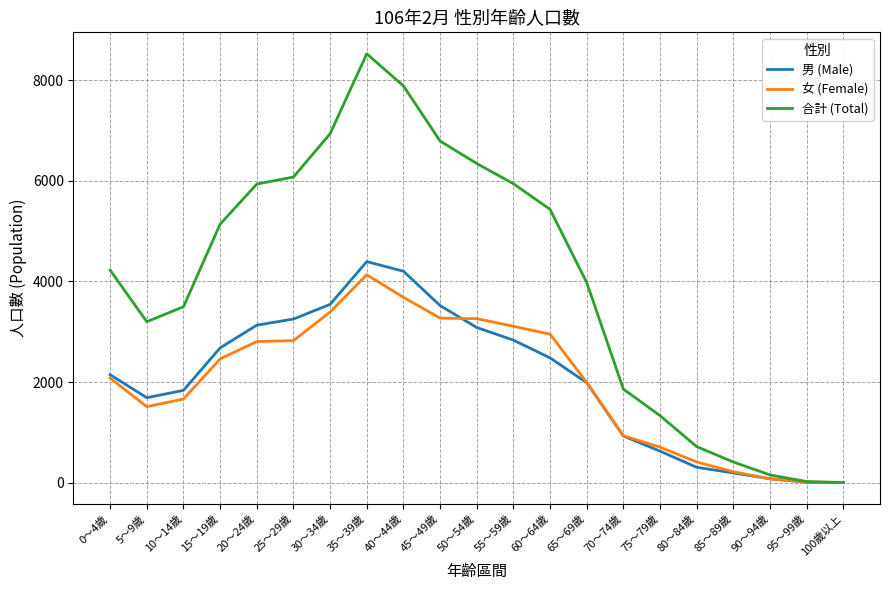

What is the sum of the 合計 (Total) values at 80～84歲 and 55～59歲?

6660